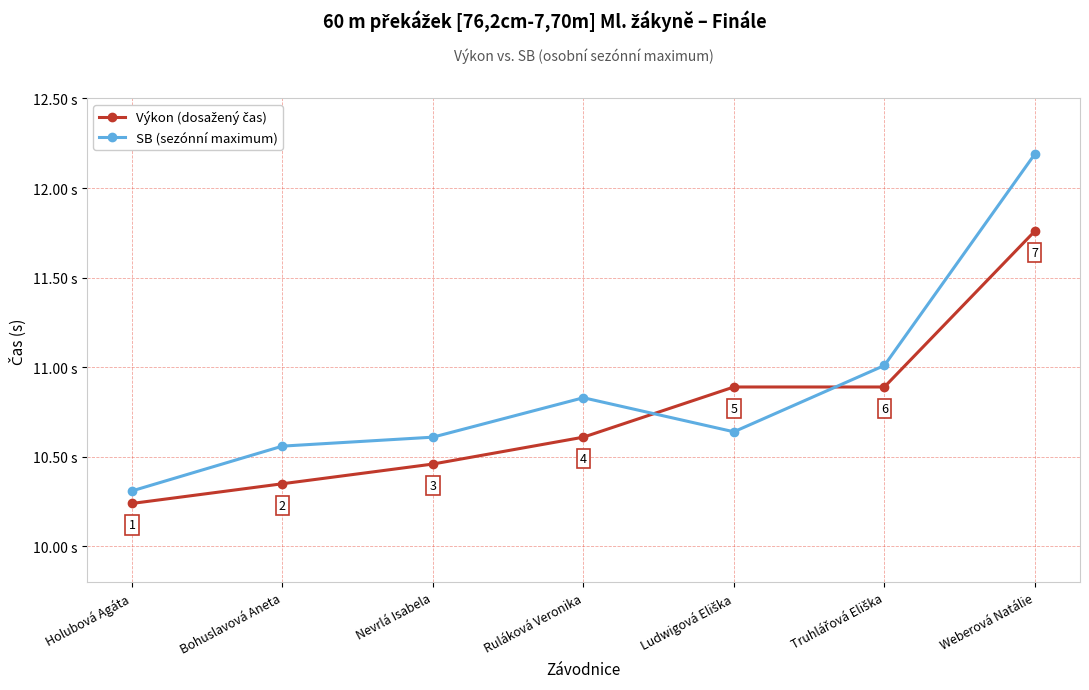

What is the label of the 2nd point from the left?

Bohuslavová Aneta